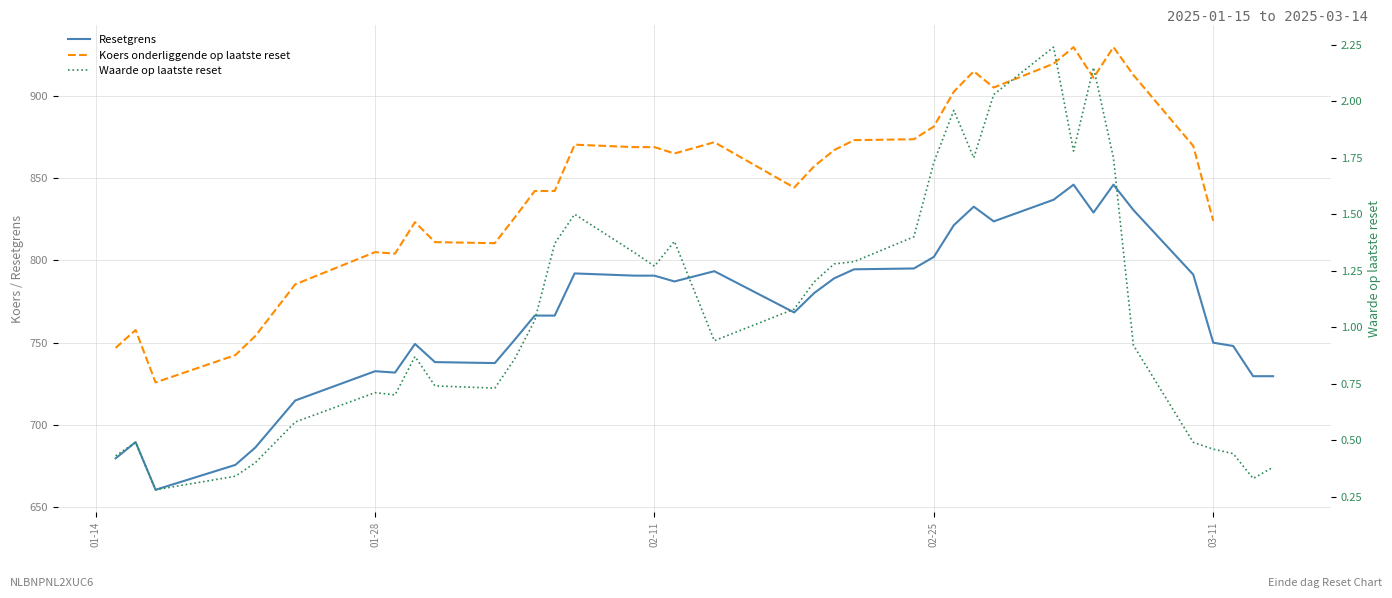

What is the lowest value of the Resetgrens series?

660.4